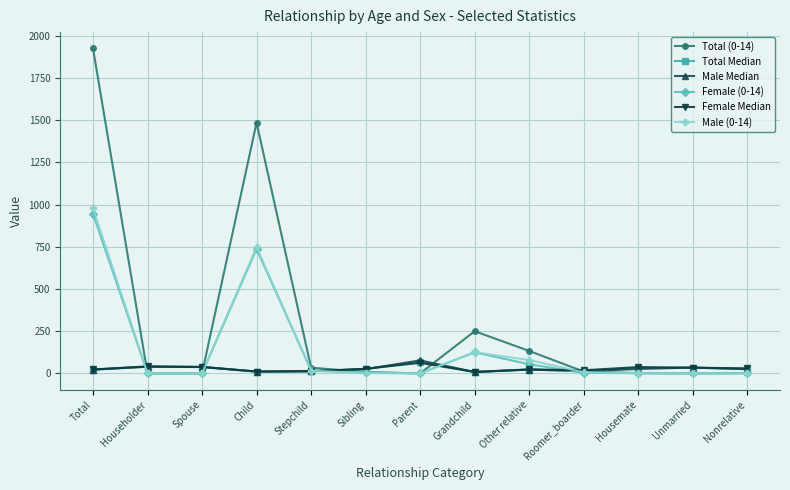

What is the value of the Male (0-14) point at the 9th from the left?

79.0